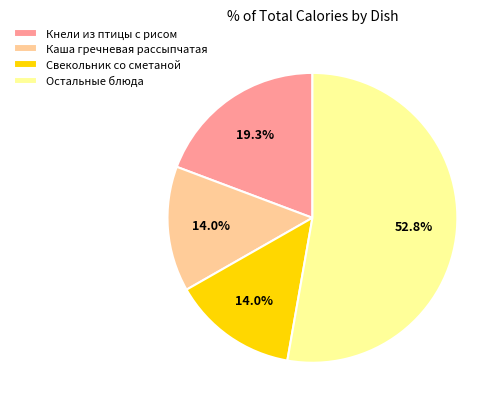

Is there a majority slice in this chart?

Yes